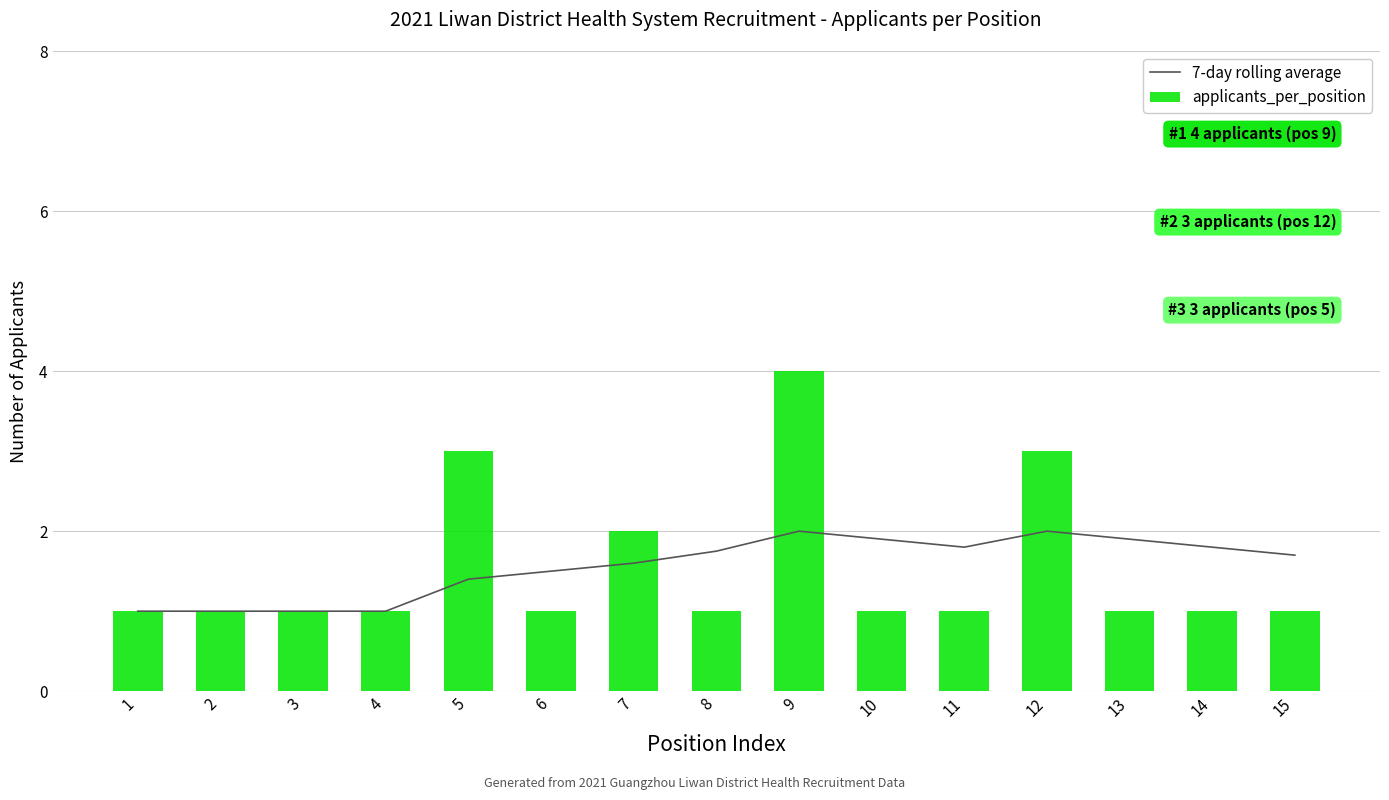

What is the spread (max minus min) of values at 13?

0.9